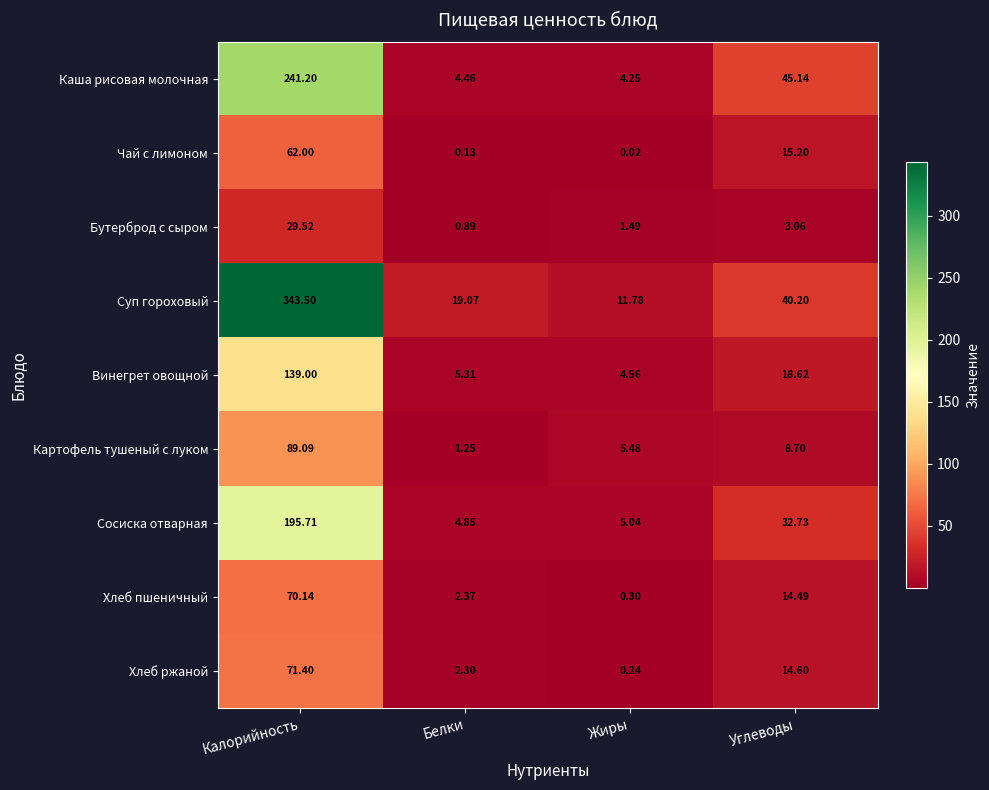

Which series has the largest range (max minus min)?

Суп гороховый